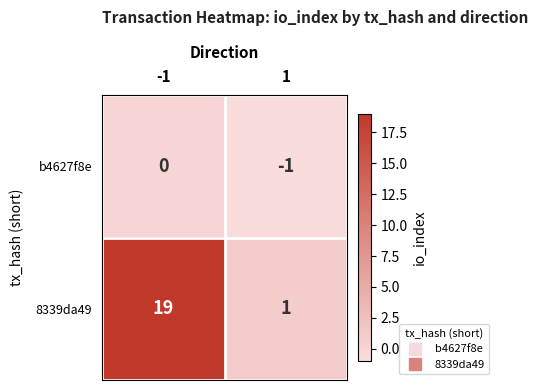

What value does the 8339da49 series have at -1, to the nearest 5?

20